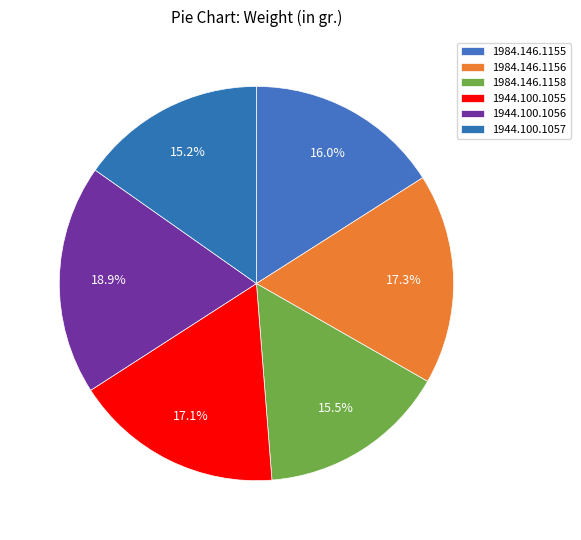

How many slices are in this pie chart?

6